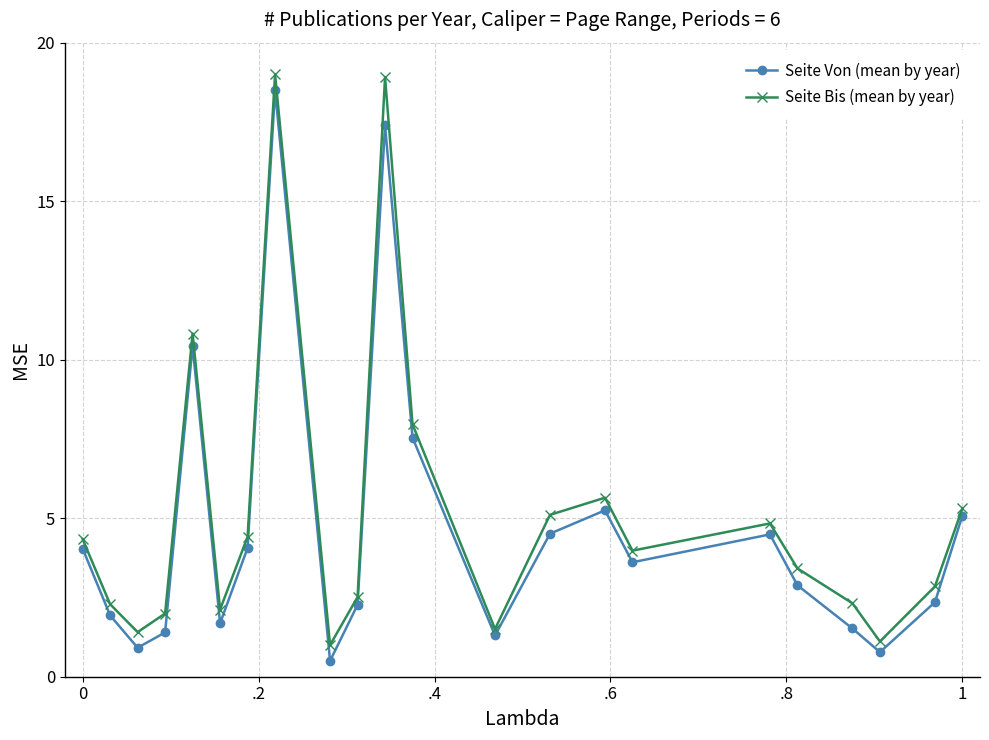

What are all the series names shown in the legend?

Seite Von (mean by year), Seite Bis (mean by year)